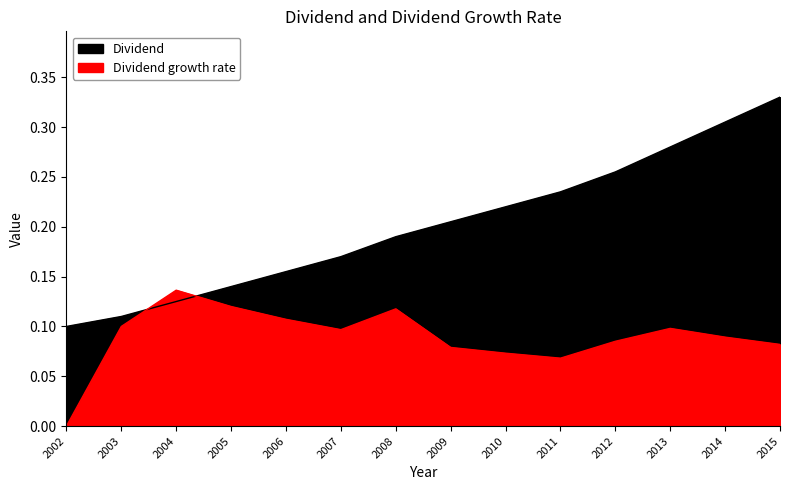

What is the value of the Dividend point at the 1st from the left?

0.1